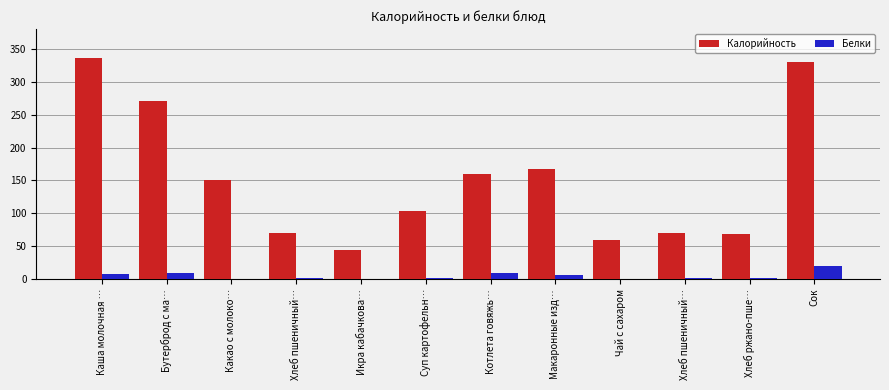

Reading left to right, extract all data points from this chart.

Калорийность: Каша молочная …=336.0	Бутерброд с ма…=271.0	Какао с молоко…=150.0	Хлеб пшеничный…=70.1	Икра кабачкова…=44.7	Суп картофельн…=104.0	Котлета говяжь…=160.0	Макаронные изд…=168.0	Чай с сахаром=60.0	Хлеб пшеничный…=70.1	Хлеб ржано-пше…=69.0	Сок=330.0
Белки: Каша молочная …=8.0	Бутерброд с ма…=9.0	Какао с молоко…=0.0	Хлеб пшеничный…=2.0	Икра кабачкова…=1.0	Суп картофельн…=2.0	Котлета говяжь…=10.0	Макаронные изд…=6.0	Чай с сахаром=0.0	Хлеб пшеничный…=2.4	Хлеб ржано-пше…=1.7	Сок=20.0